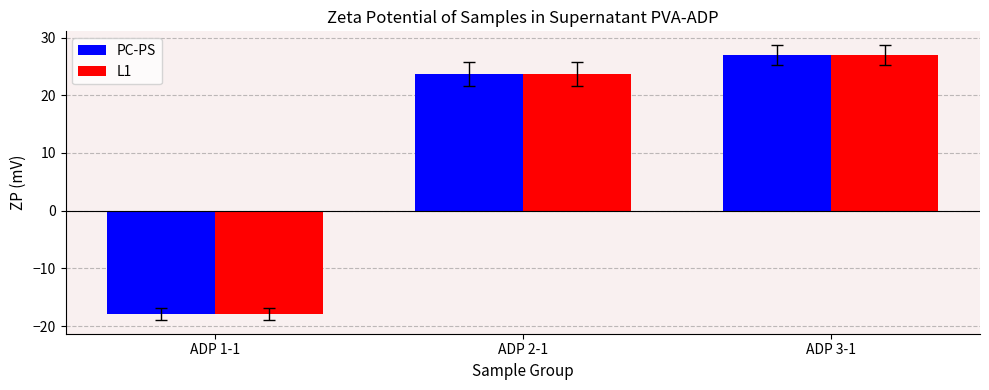

What position from the left is ADP 1-1?

1